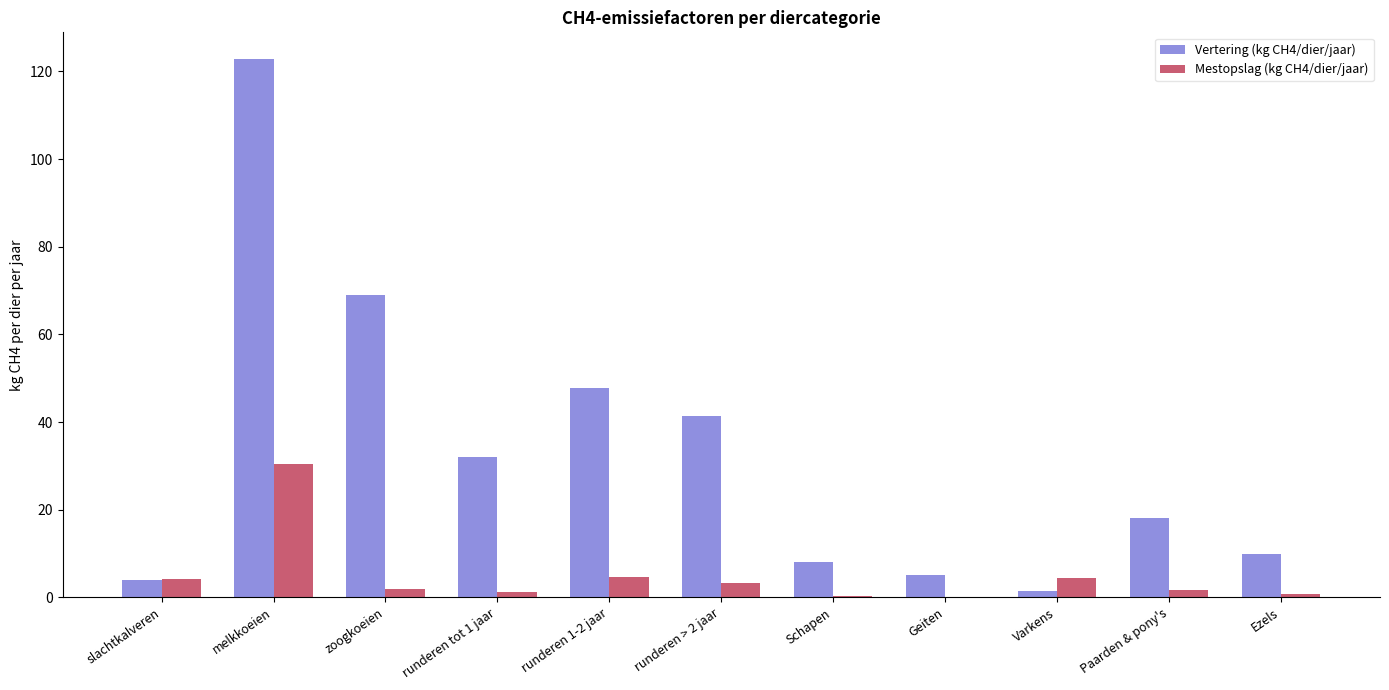

What is the average value of the Mestopslag (kg CH4/dier/jaar) series?

4.8